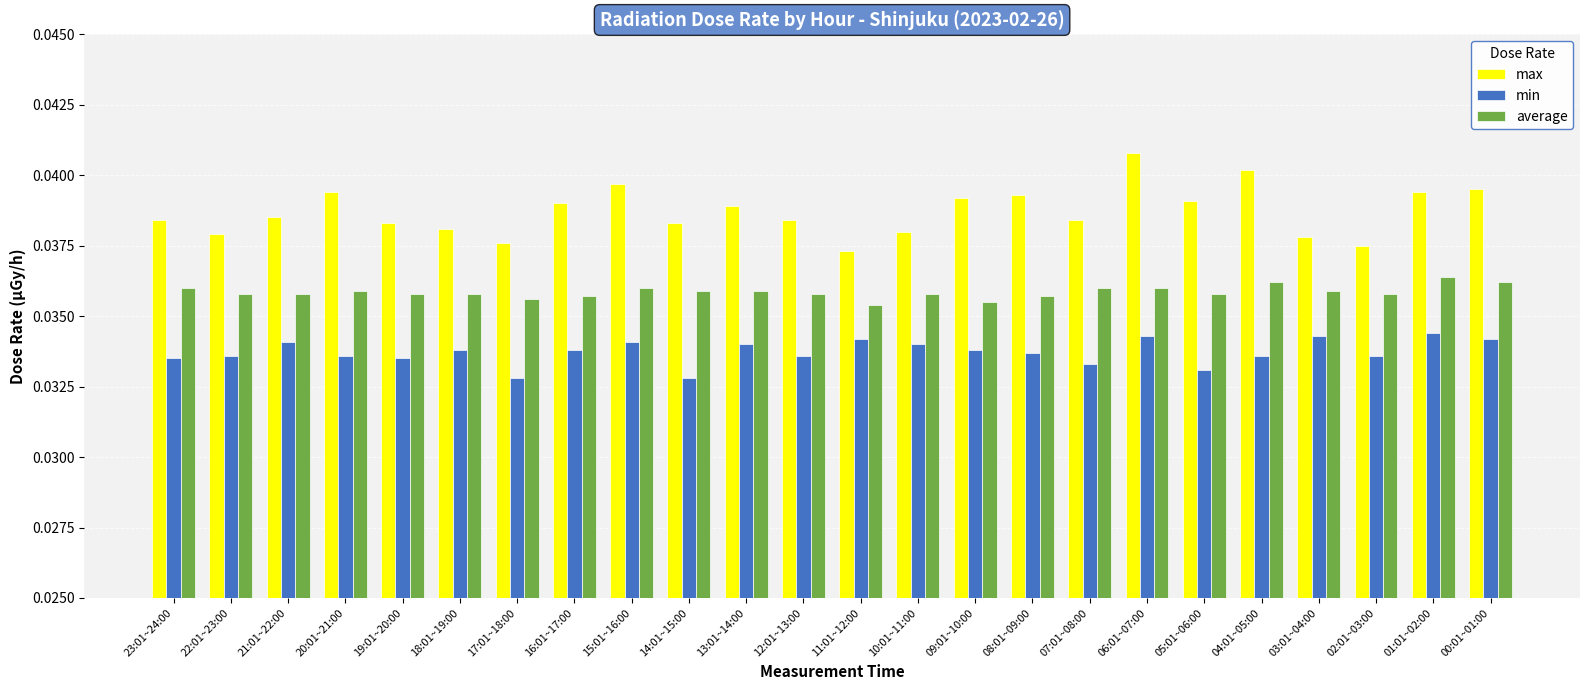

What is the label of the 17th bar from the left?

07:01~08:00